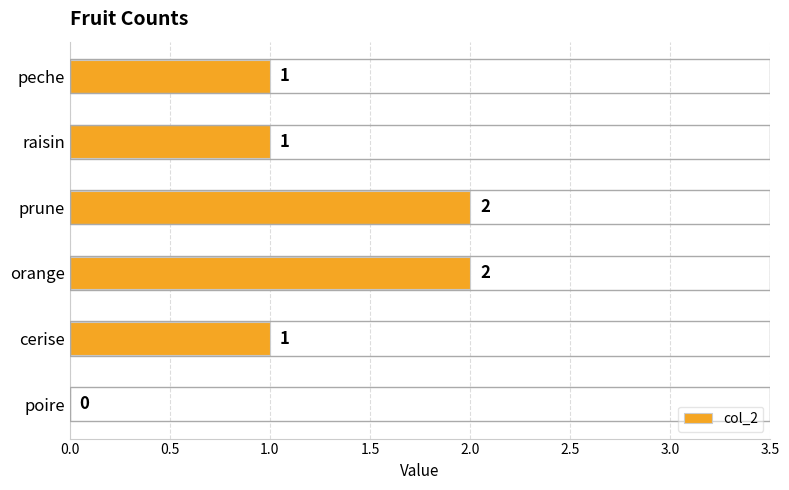

Between poire and prune, which is larger?

prune